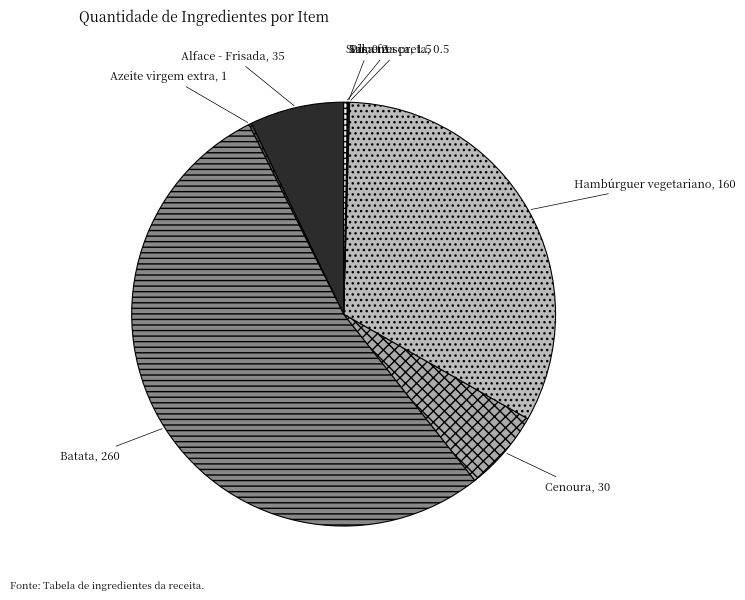

Is the sum of Cenoura and Hambúrguer vegetariano greater than half?

No